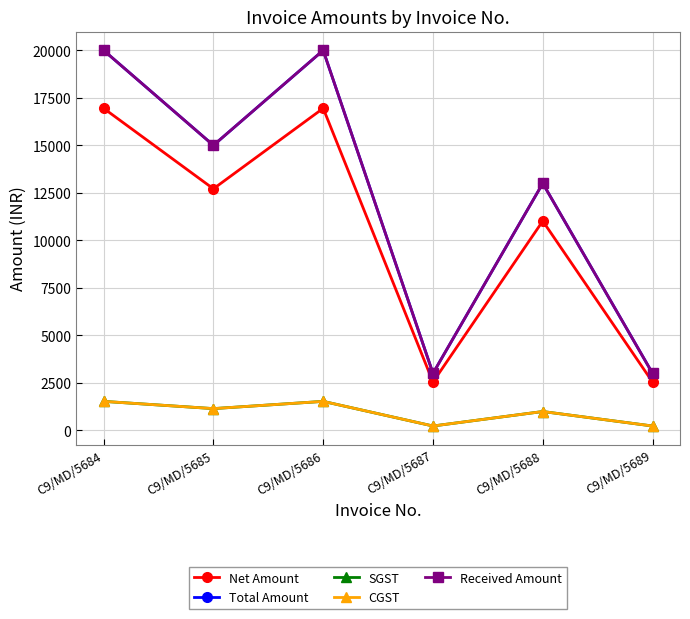

What is the highest value of the CGST series?

1525.4